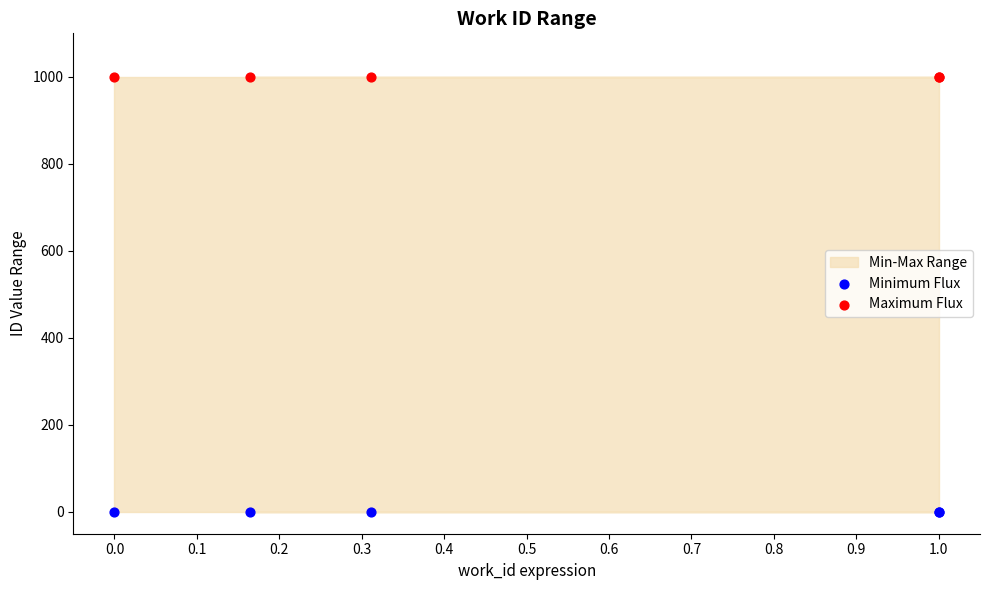

Which series reaches the maximum Y coordinate?

Maximum Flux